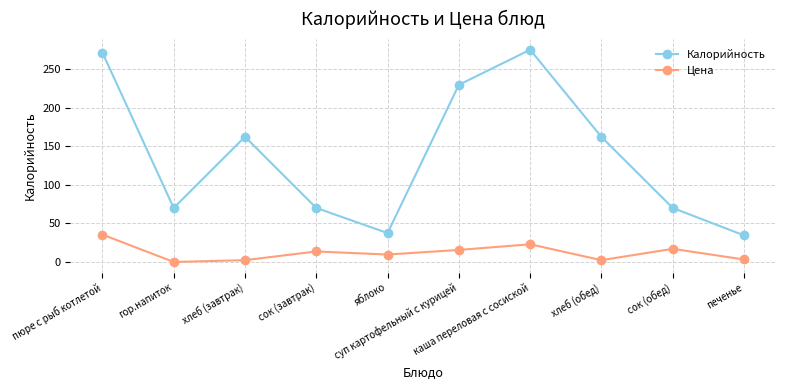

What is the approximate value of Калорийность at хлеб (завтрак)?

162.2